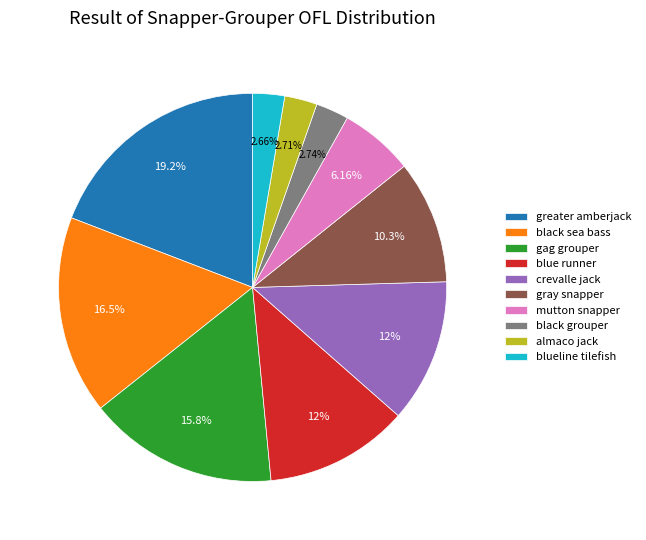

To the nearest percent, what is the difference between the almaco jack and gag grouper slice percentages?

13%